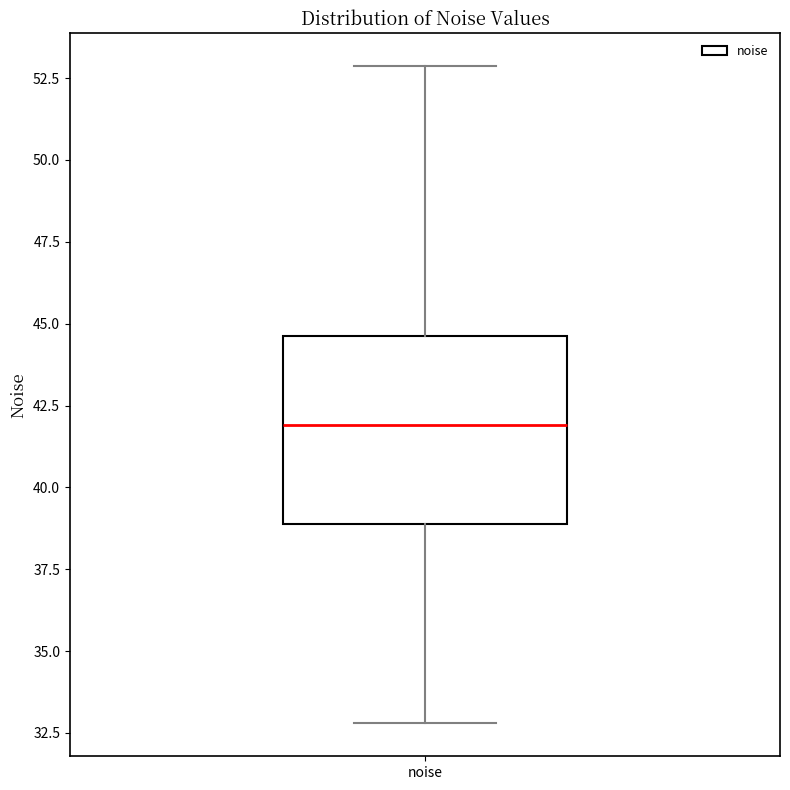

Where does the median line of the box for noise sit on the y-axis? The values are not printed on the chart, so give them approximately, as read against the axis.

42.0